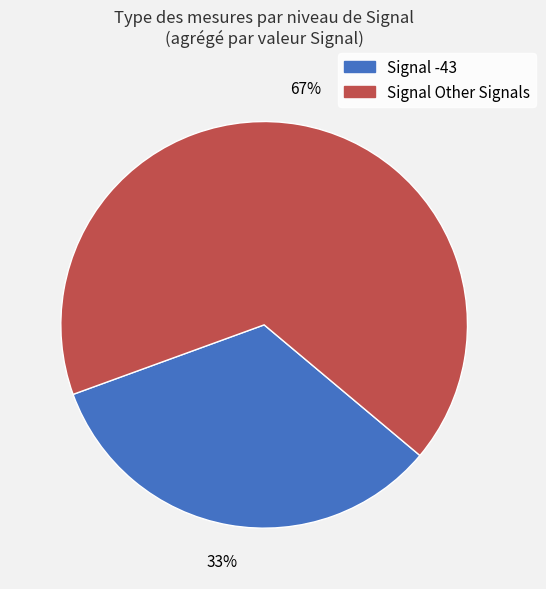

To the nearest percent, what is the average slice percentage?

50%